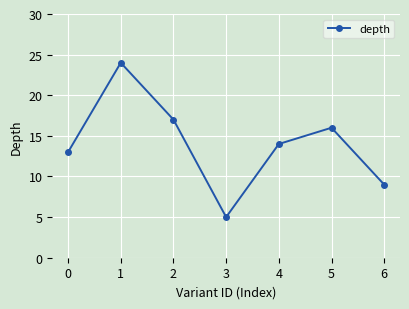

Where does the data first go above 14?

1